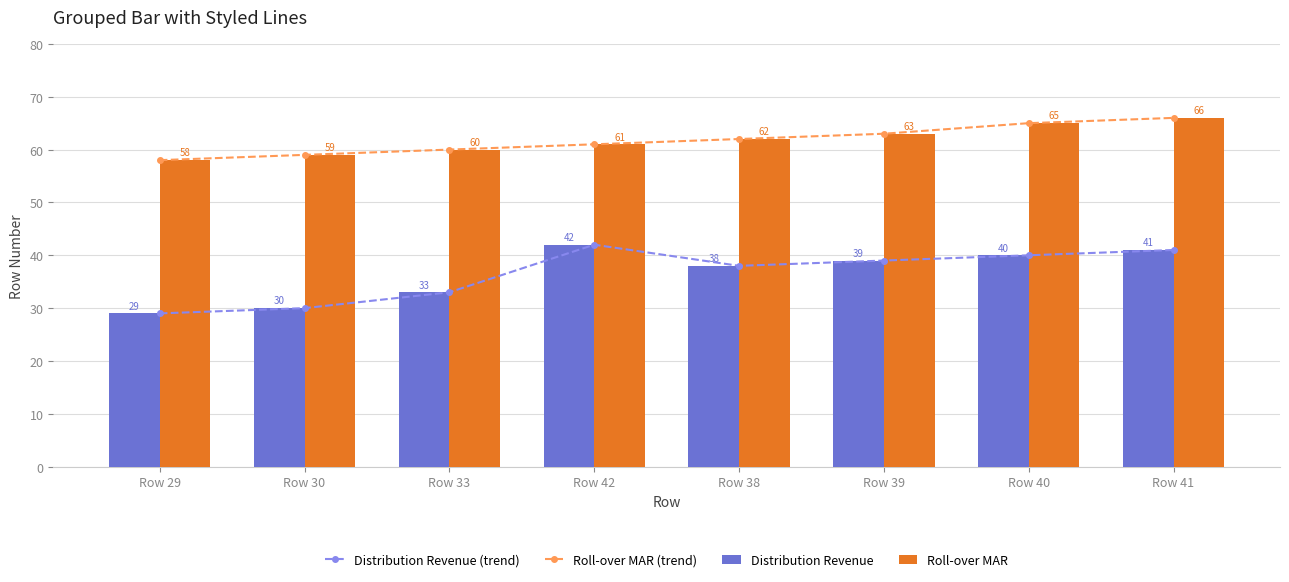

Read the Roll-over MAR value at Row 40.

65